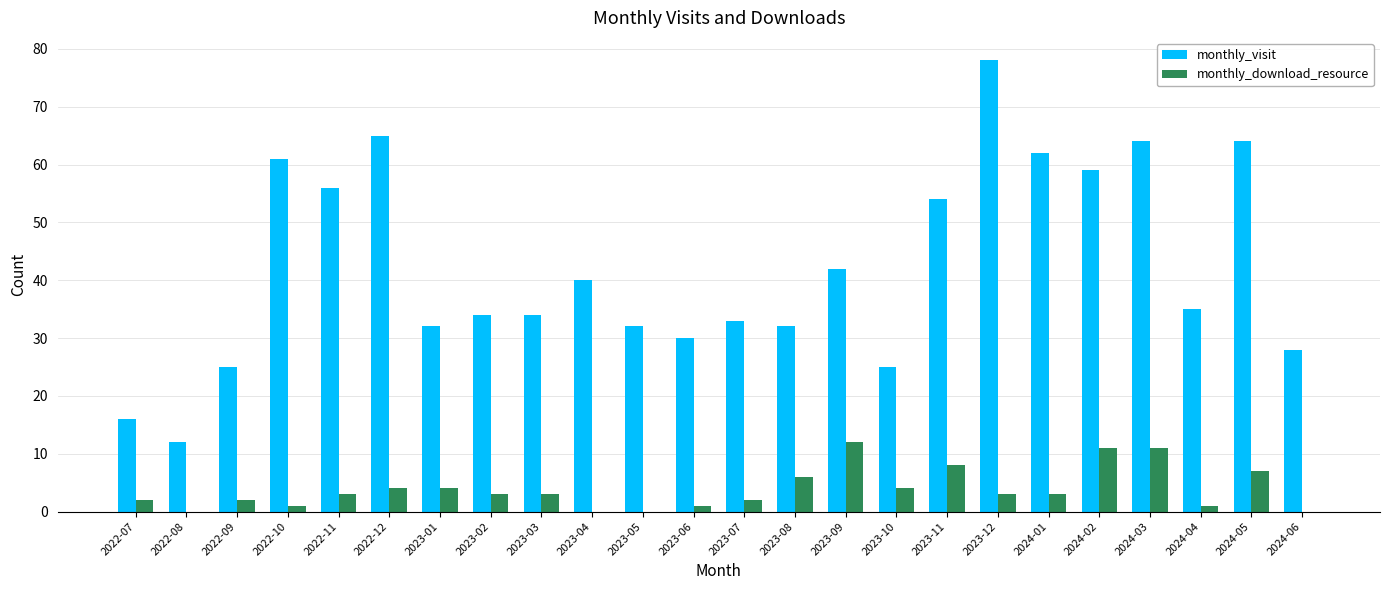

What is the sum of all monthly_download_resource values?

91